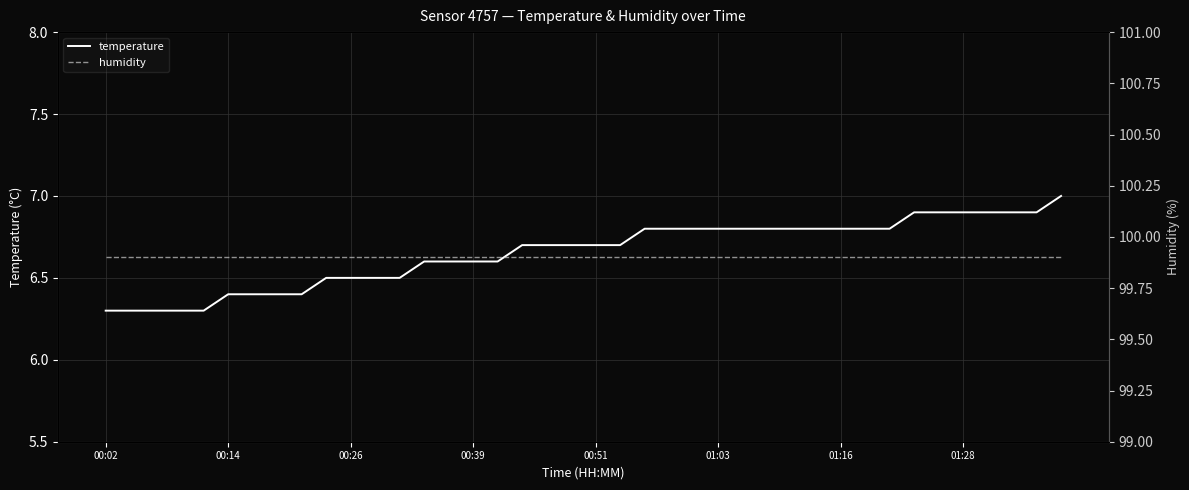

Count the temperature values in the range 6 to 7.

40